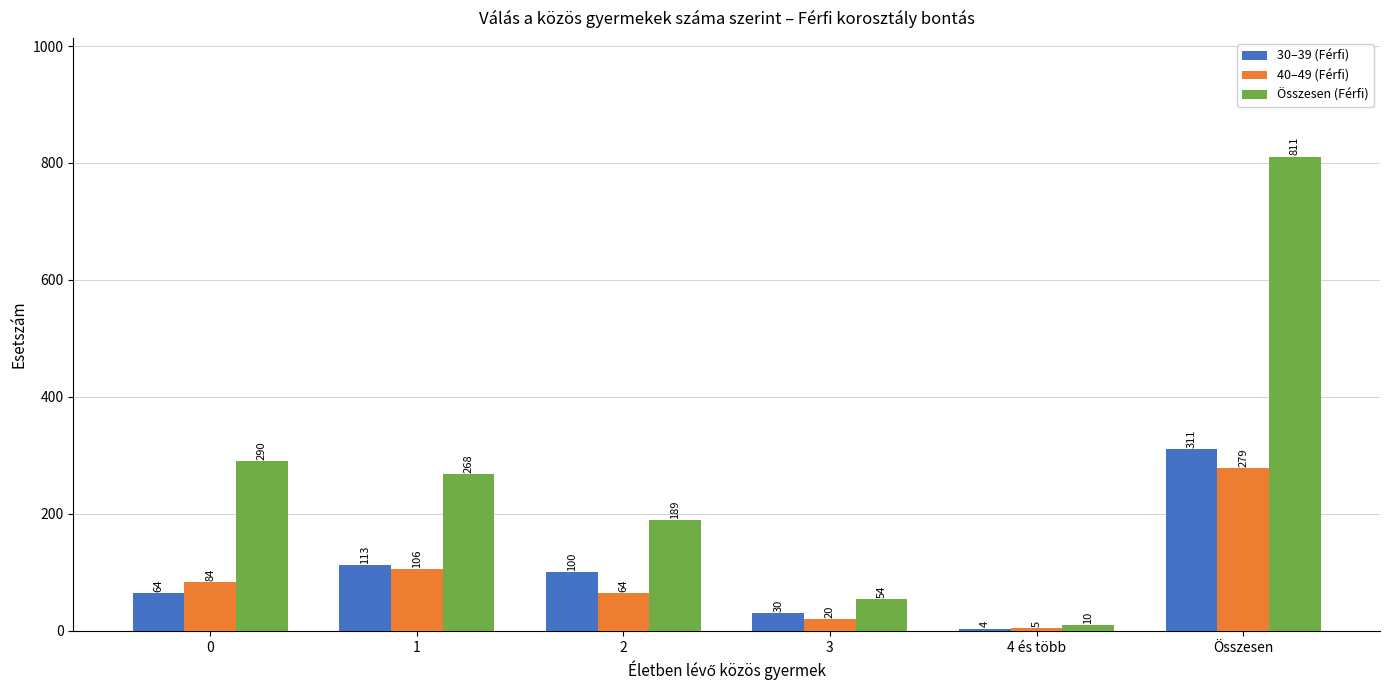

What is the difference between the 40–49 (Férfi) values at 3 and 0?

64